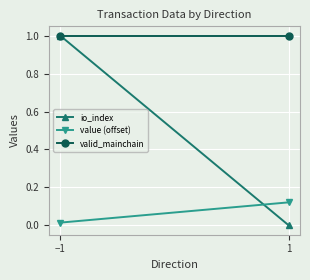

The valid_mainchain series shows 0.6 at 1. True or false?

False